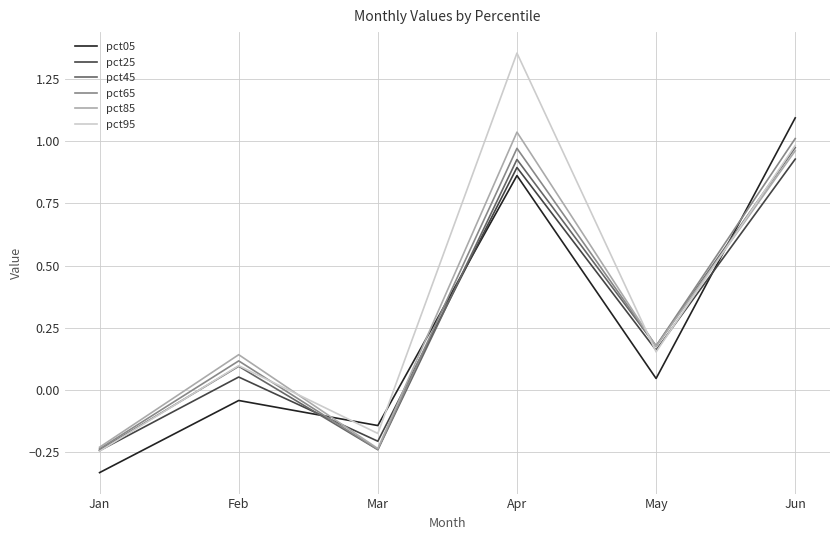

How many interior local valleys does the pct45 series have?

2